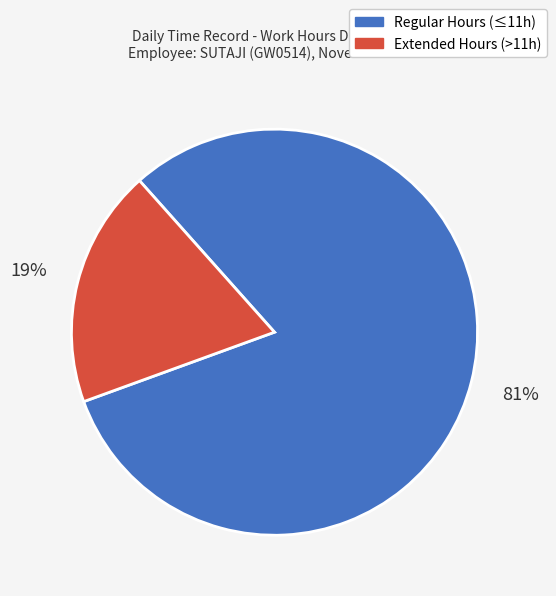

To the nearest percent, what is the difference between the largest and smallest slice percentages?

62%